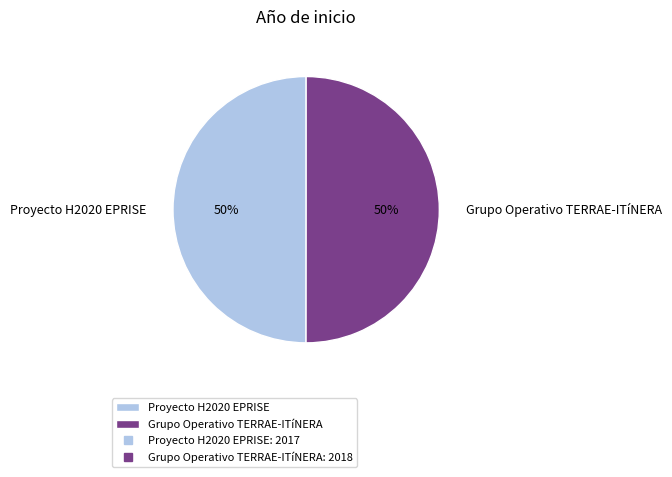

True or false: Proyecto H2020 EPRISE accounts for 61% of the total.

False